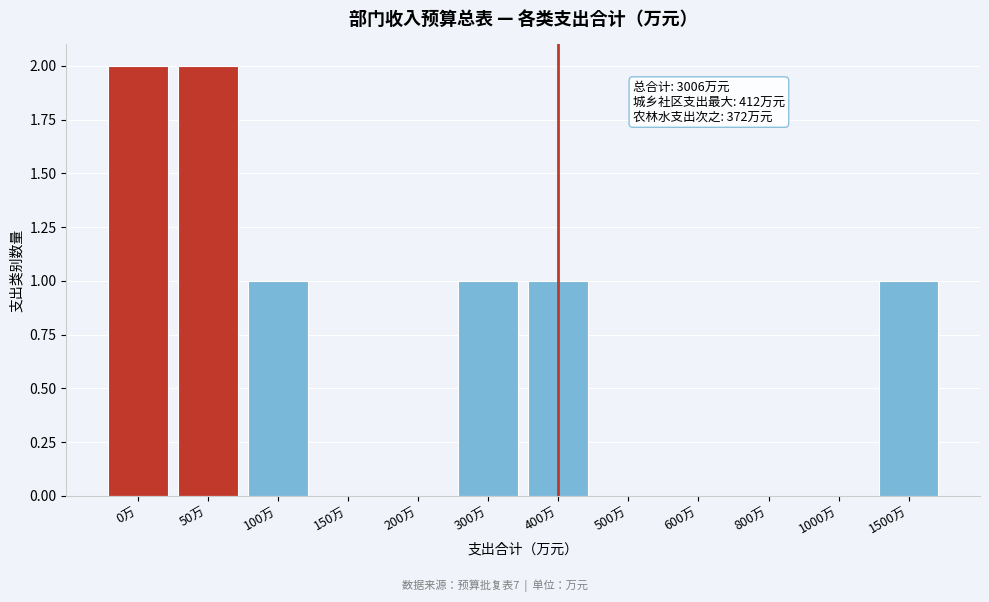

Reading left to right, what are all the values shown in this chart?

0万=2	50万=2	100万=1	150万=0	200万=0	300万=1	400万=1	500万=0	600万=0	800万=0	1000万=0	1500万=1